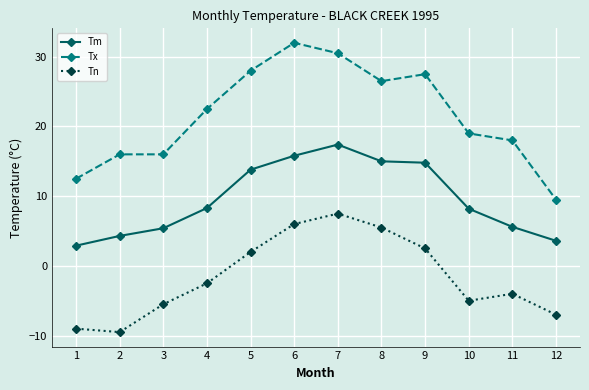

How many values in the Tm series are below 8?

5